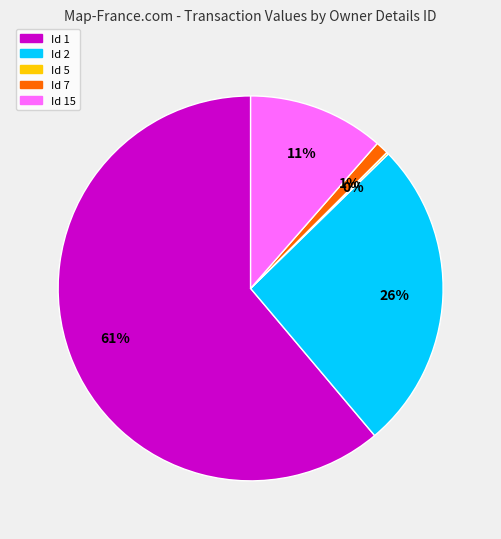

Does any single category account for the majority?

Yes